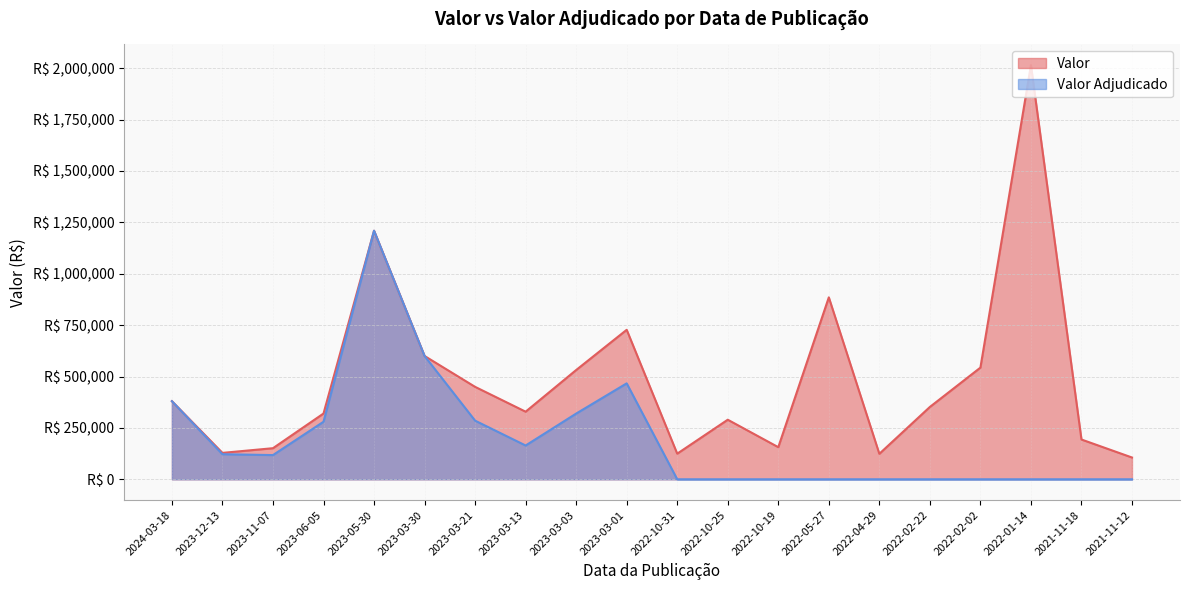

At which label is Valor Adjudicado closest to 604706?

2023-03-30